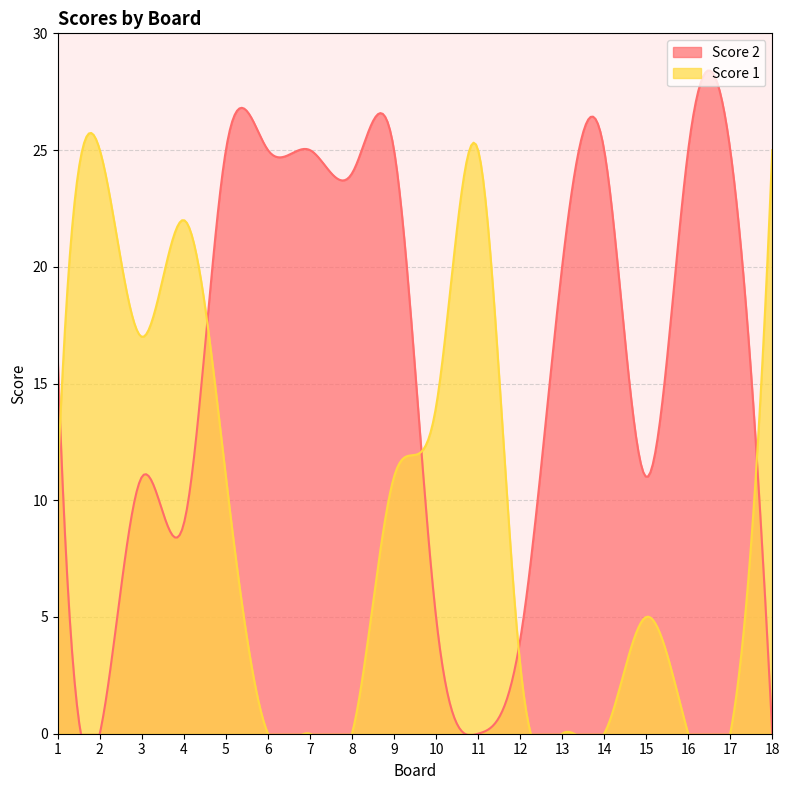

The value of Score 1 at 17 is 0. True or false?

True